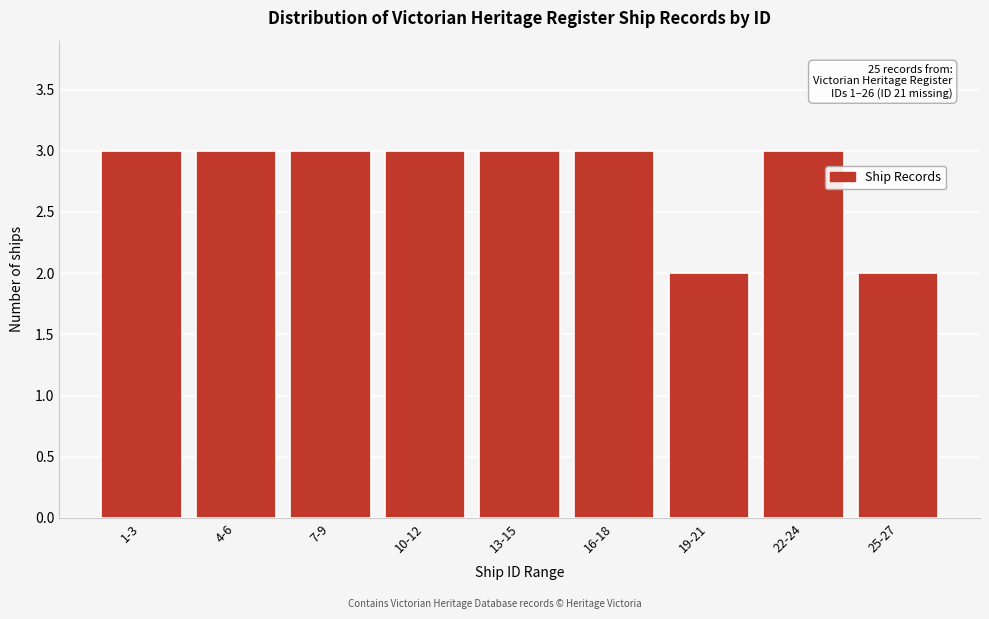

Reading right to left, what are all the values shown in this chart?

25-27=2	22-24=3	19-21=2	16-18=3	13-15=3	10-12=3	7-9=3	4-6=3	1-3=3